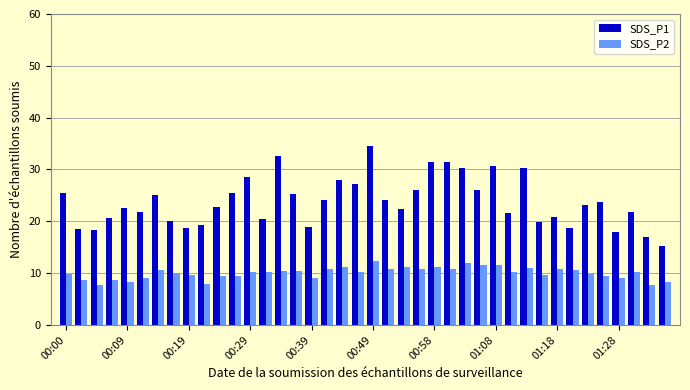

Rank the series by their average value, from highest to lowest.

SDS_P1, SDS_P2